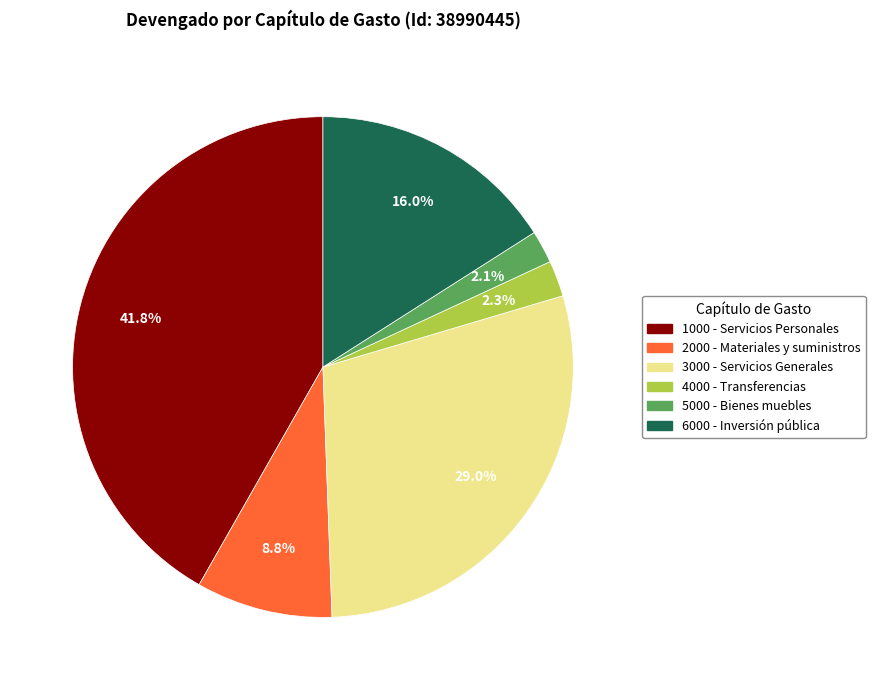

Is there a majority slice in this chart?

No